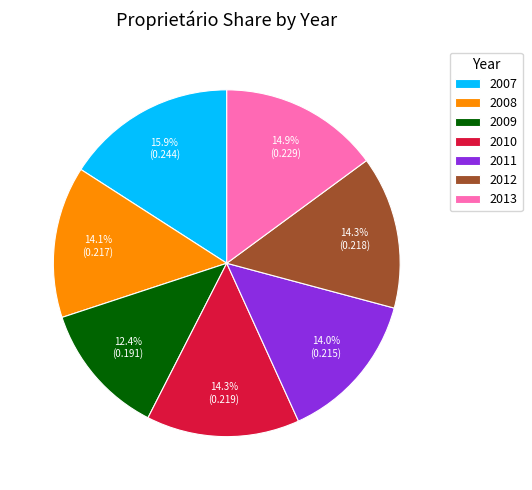

Between 2008 and 2013, which is larger?

2013